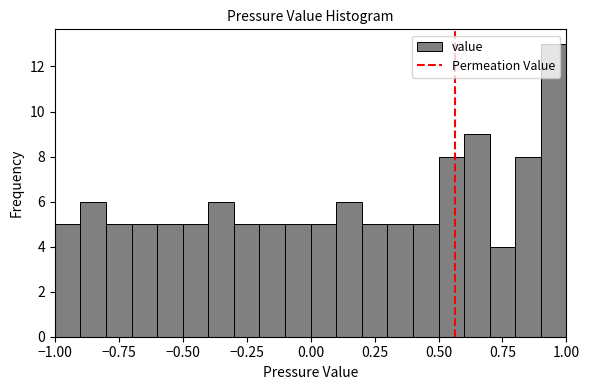

Read against the x-axis, roughly where is the centre of the tallest bar?

0.95